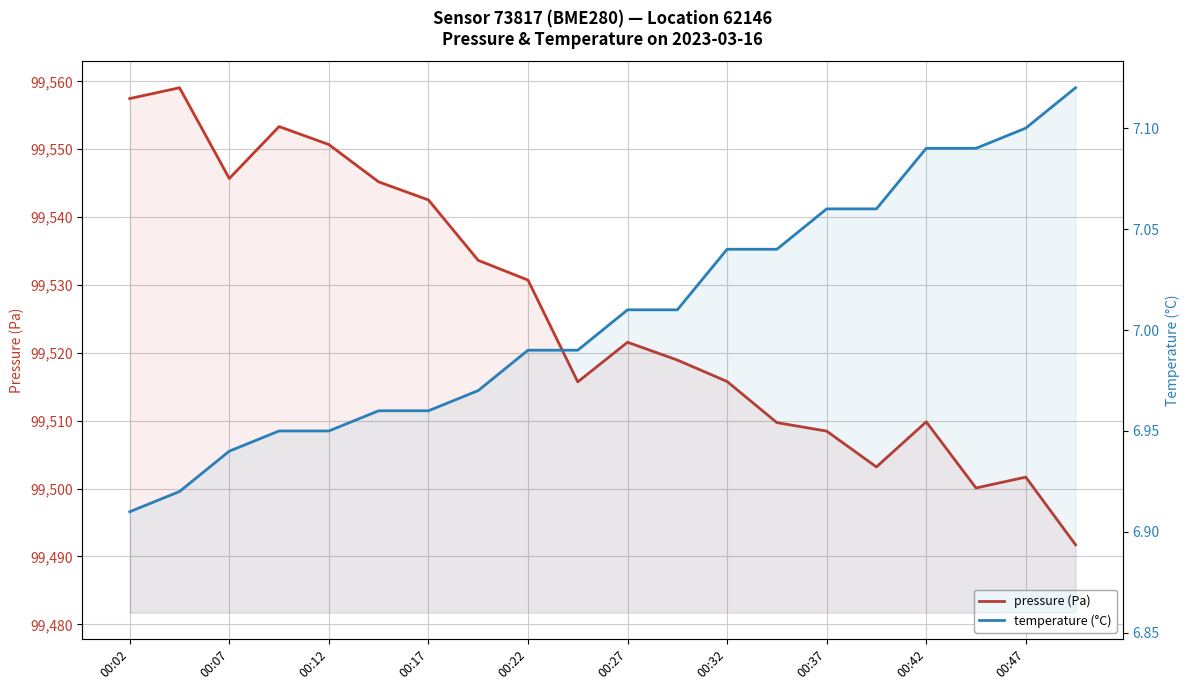

Which series has the largest total across all categories?

pressure (Pa)